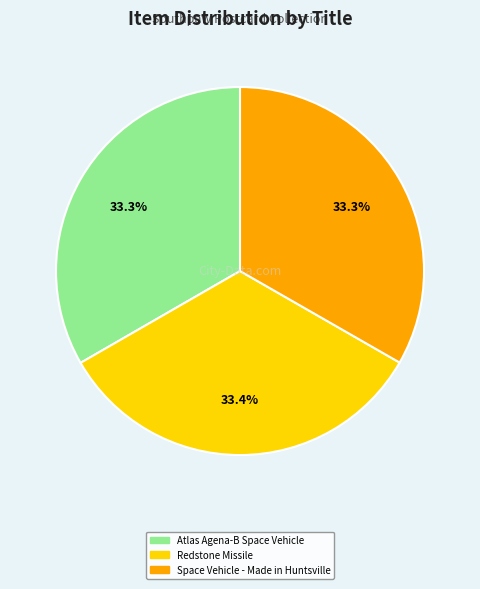

Approximately how many times larger is the value at Redstone Missile compared to Atlas Agena-B Space Vehicle?

1.0